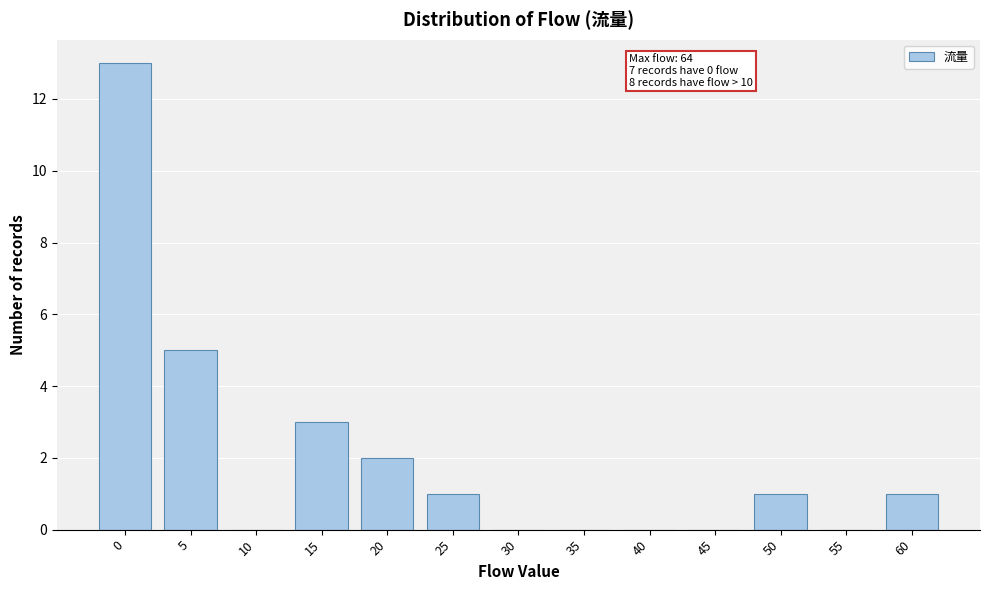

Reading right to left, extract all data points from this chart.

60=1	55=0	50=1	45=0	40=0	35=0	30=0	25=1	20=2	15=3	10=0	5=5	0=13